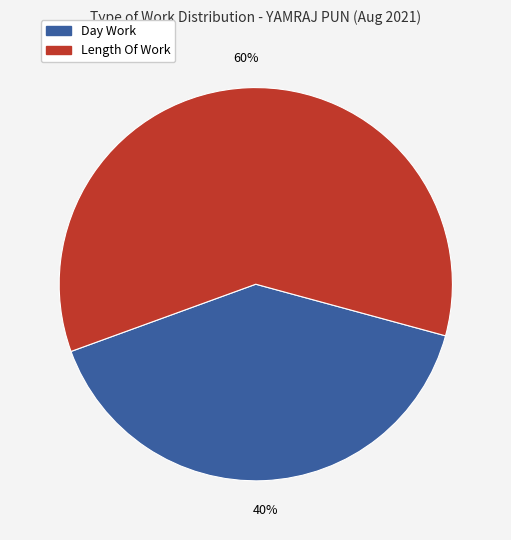

To the nearest percent, what is the difference between the largest and smallest slice percentages?

20%